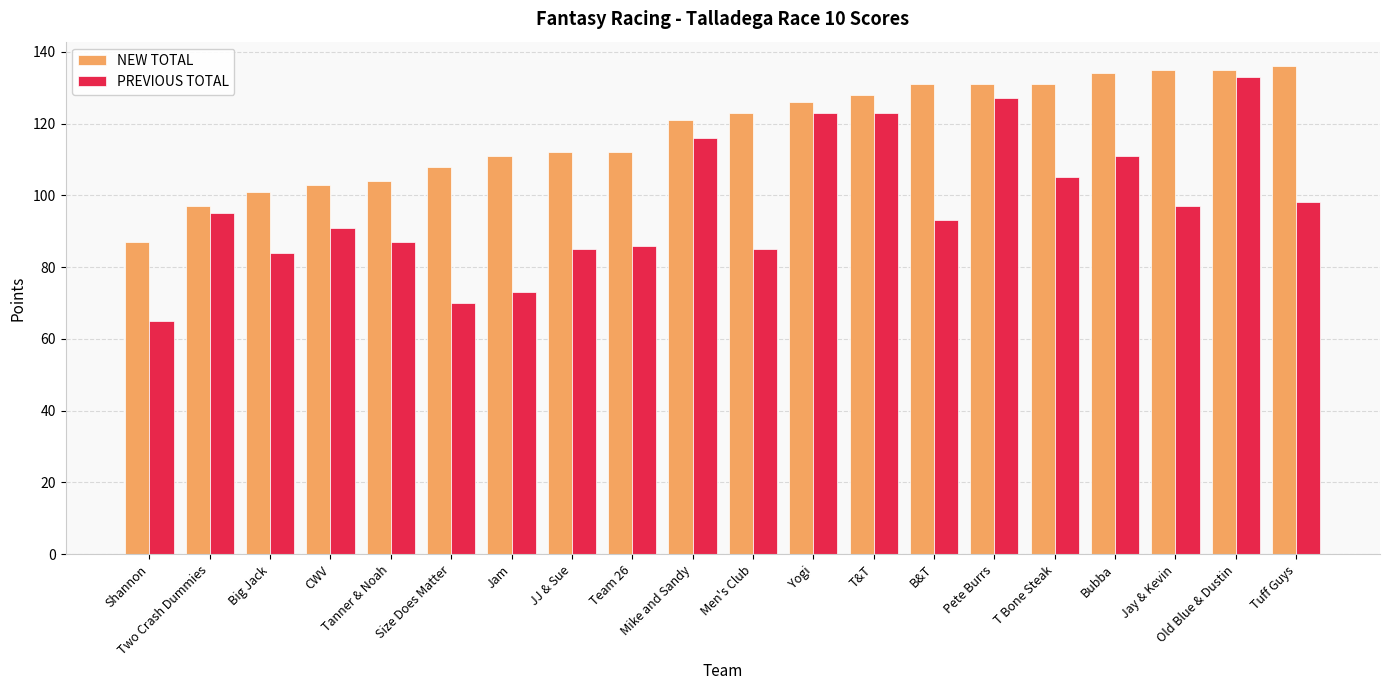

How many data points in NEW TOTAL are less than 123?

10